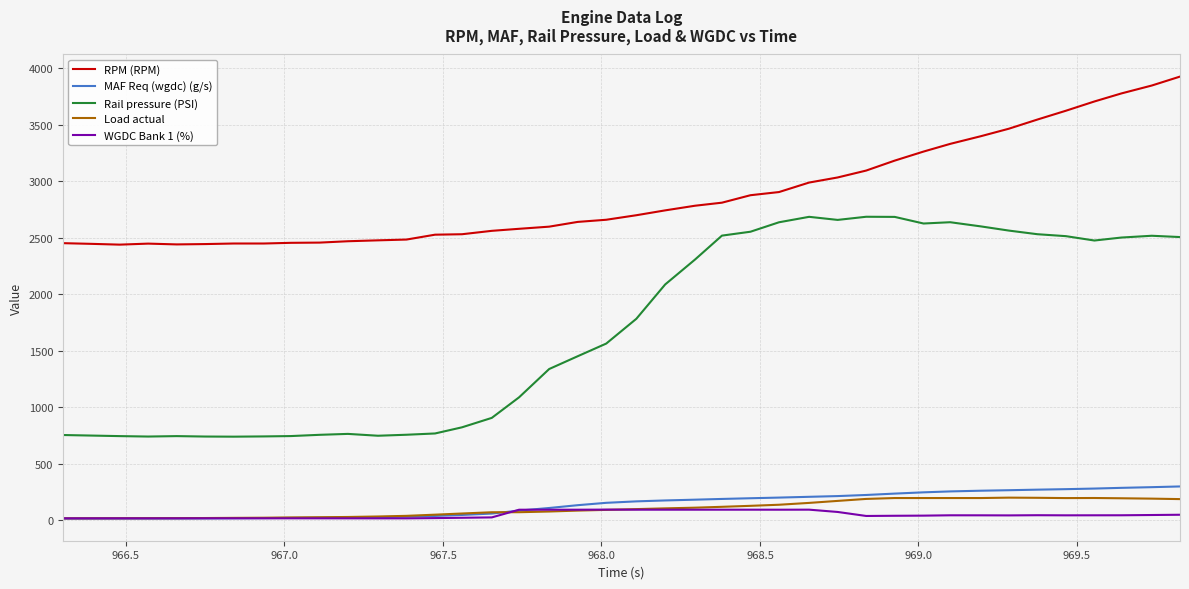

What is the greatest value displayed?

3924.0